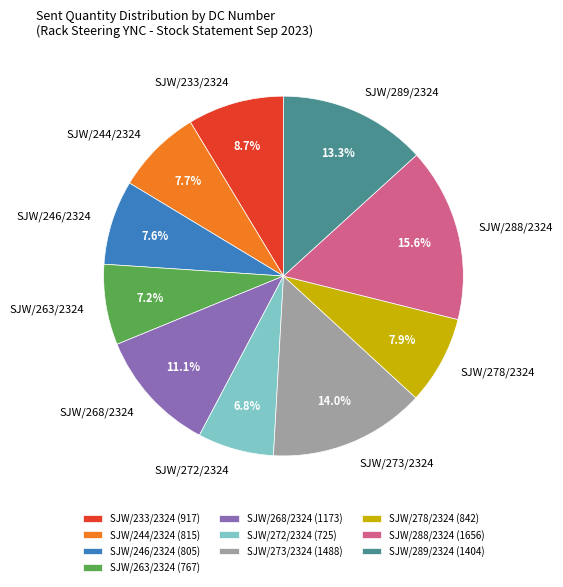

What is the ratio of the value at SJW/268/2324 to the value at SJW/289/2324?

0.8